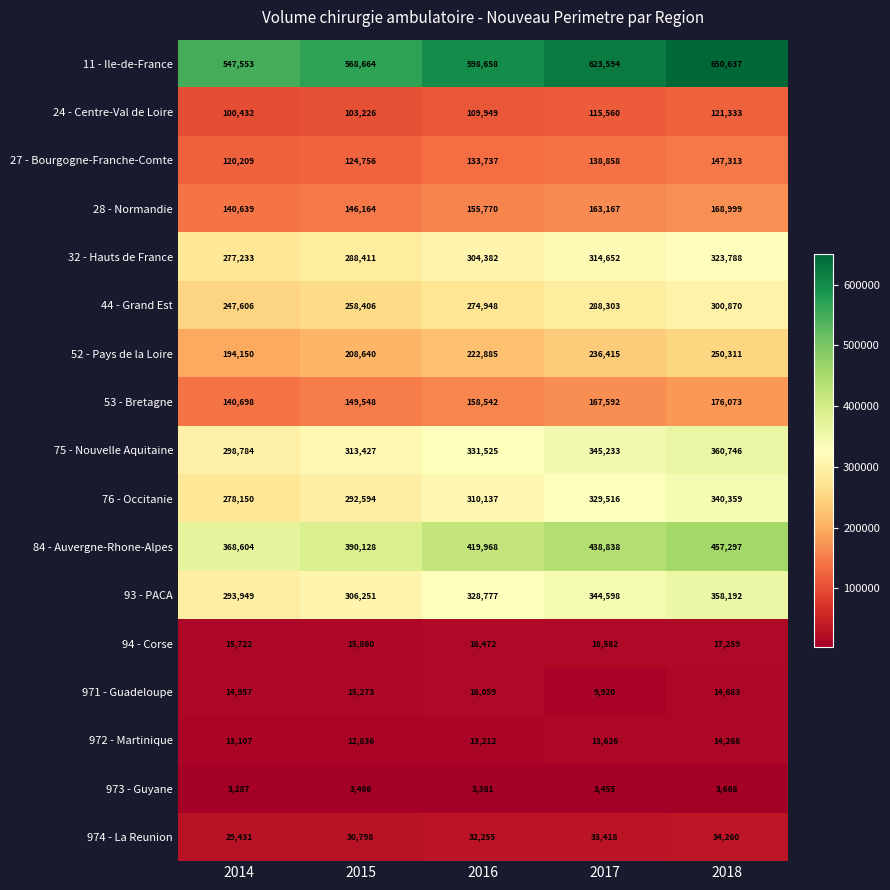

At which label does 973 - Guyane first exceed 3455?

2015